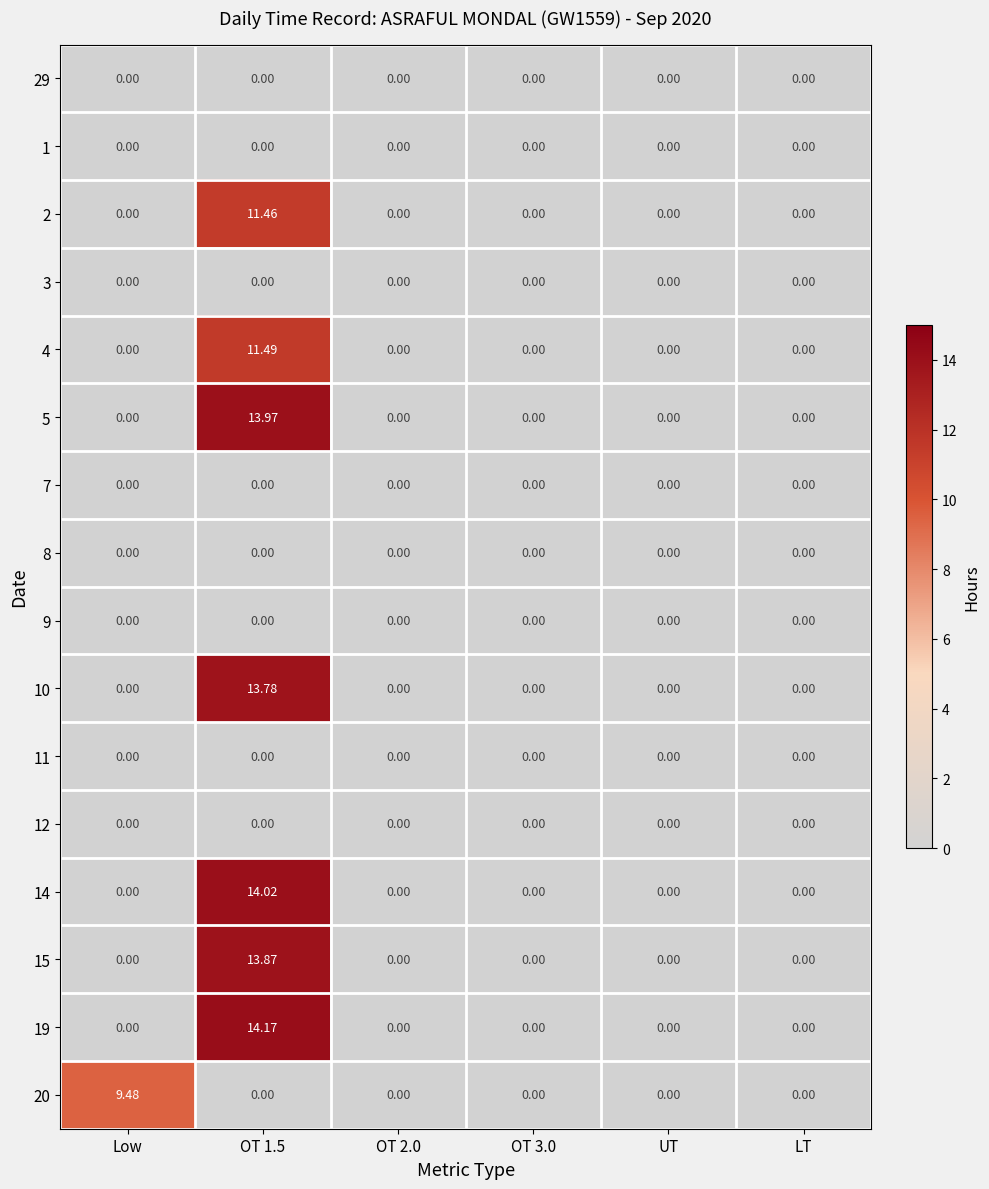

Is the value of 5 at OT 1.5 greater than the value of 2 at OT 2.0?

Yes